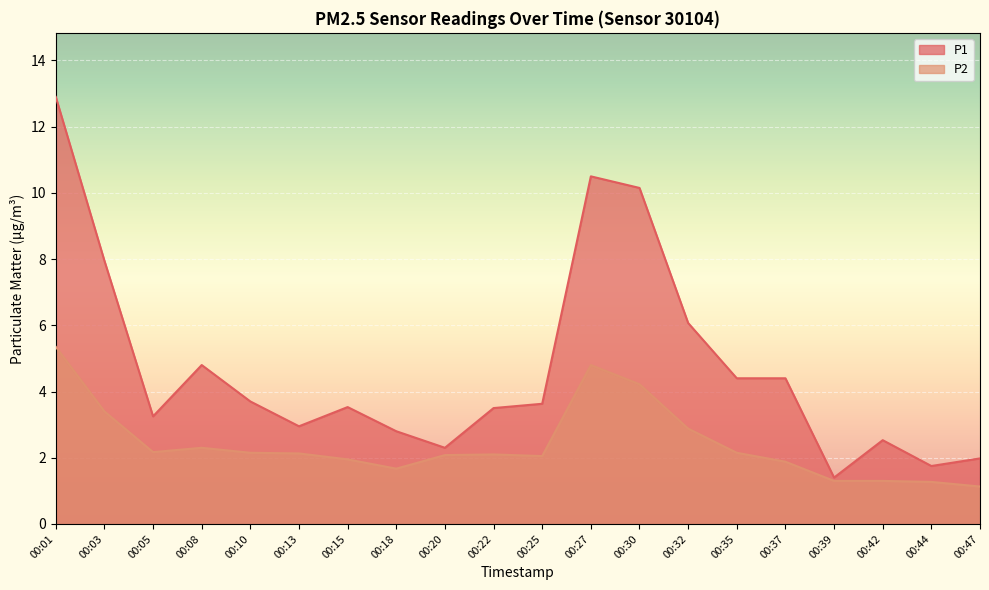

Between 00:18 and 00:13, which is larger?

00:13